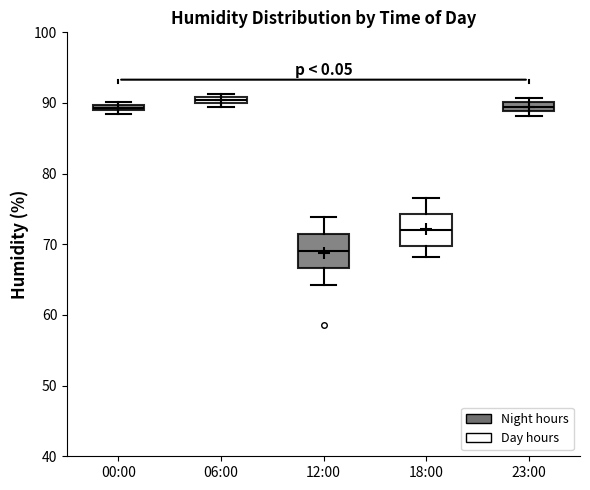

Where is the upper edge of the box for 00:00 on the y-axis? The values are not printed on the chart, so give them approximately, as read against the axis.

90